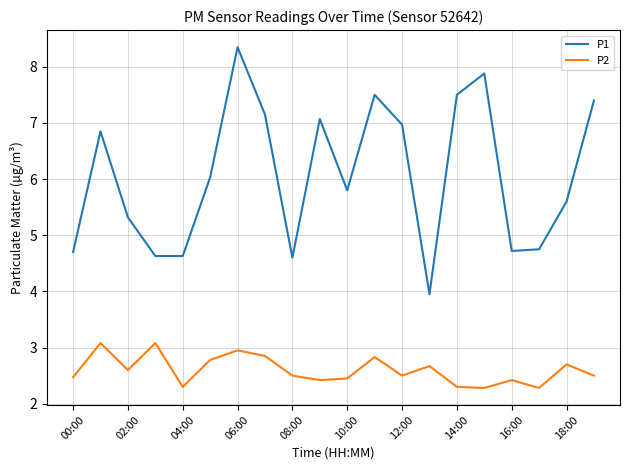

Which series has the largest total across all categories?

P1